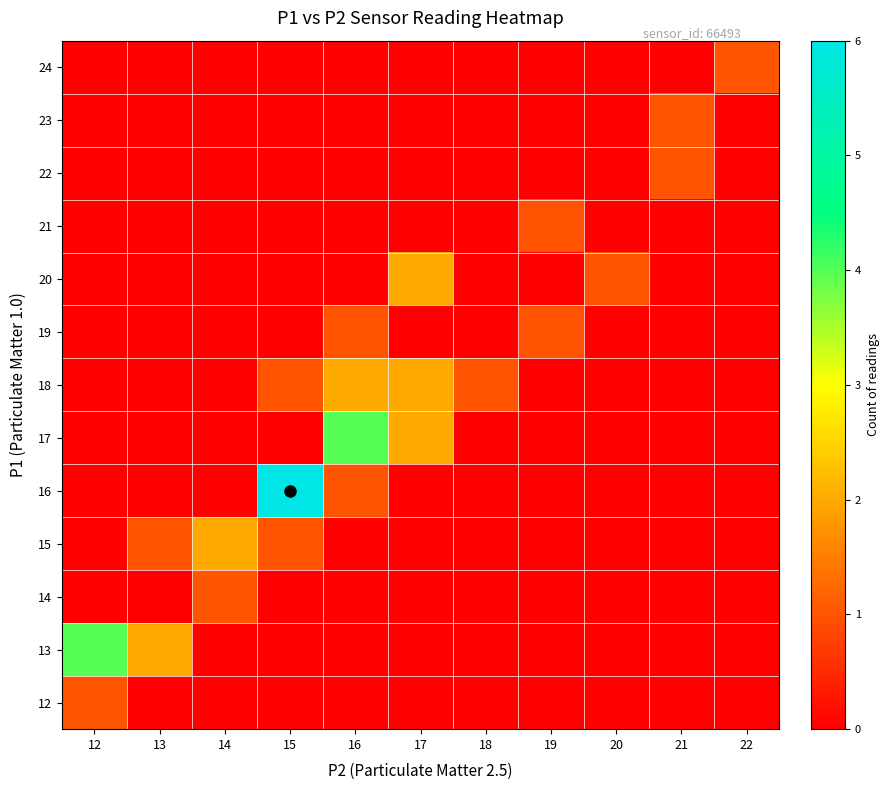

What is the spread (max minus min) of values at 17?

2